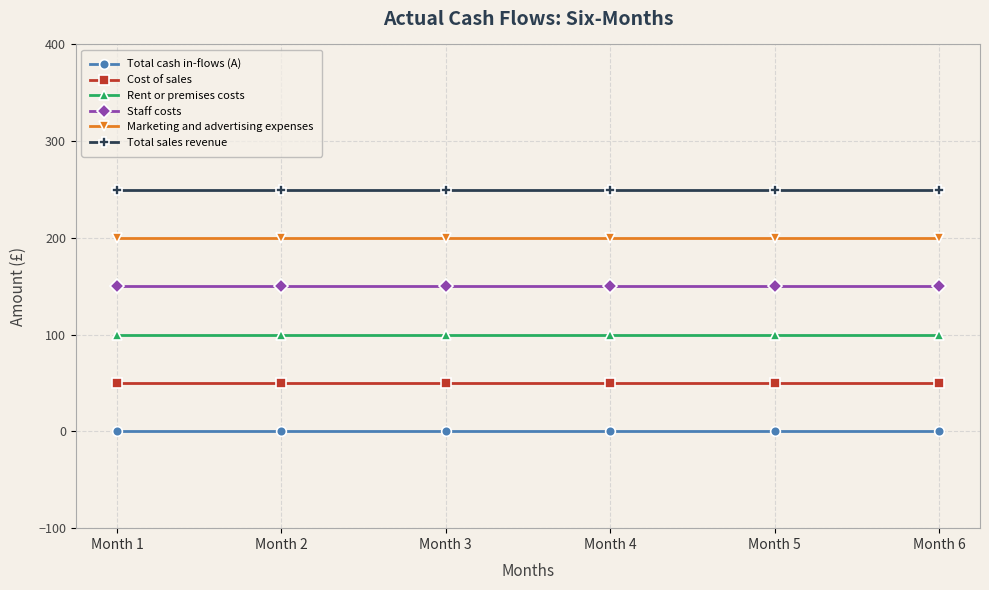

Reading right to left, extract all data points from this chart.

Total cash in-flows (A): 0	0	0	0	0	0
Cost of sales: 50	50	50	50	50	50
Rent or premises costs: 100	100	100	100	100	100
Staff costs: 150	150	150	150	150	150
Marketing and advertising expenses: 200	200	200	200	200	200
Total sales revenue: 250	250	250	250	250	250